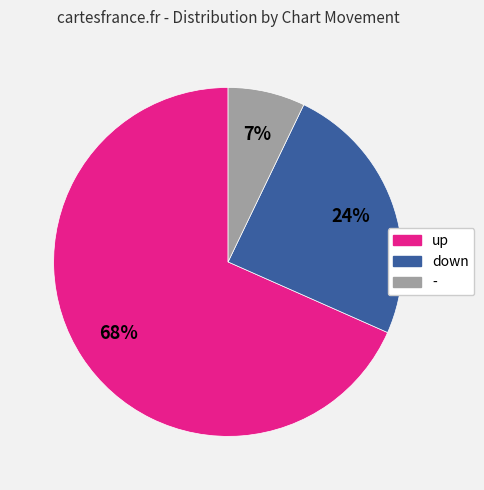

Rank the categories by value from lowest to highest.

-, down, up